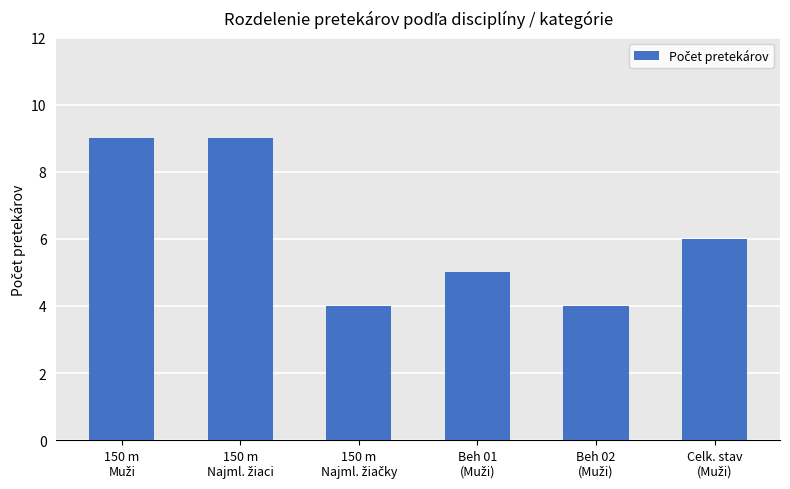

What is the difference between the second highest and second lowest values?

5